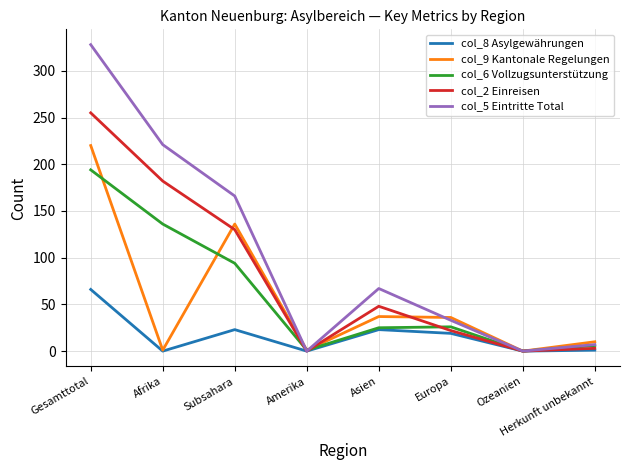

What is the sum of all col_9 Kantonale Regelungen values?

441